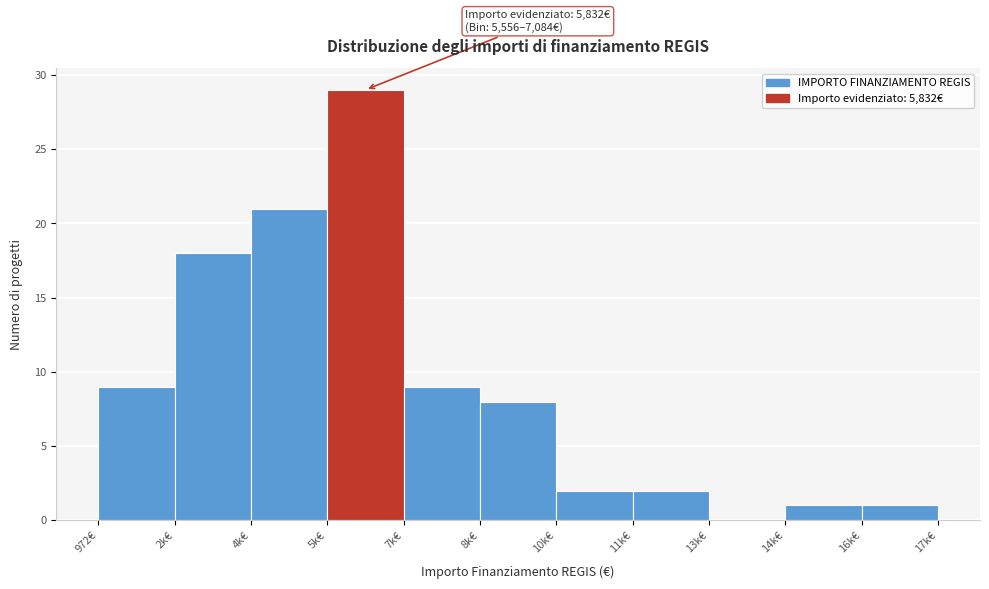

Reading left to right, extract all data points from this chart.

972€=9	2k€=18	4k€=21	5k€=29	7k€=9	8k€=8	10k€=2	11k€=2	13k€=0	14k€=1	16k€=1